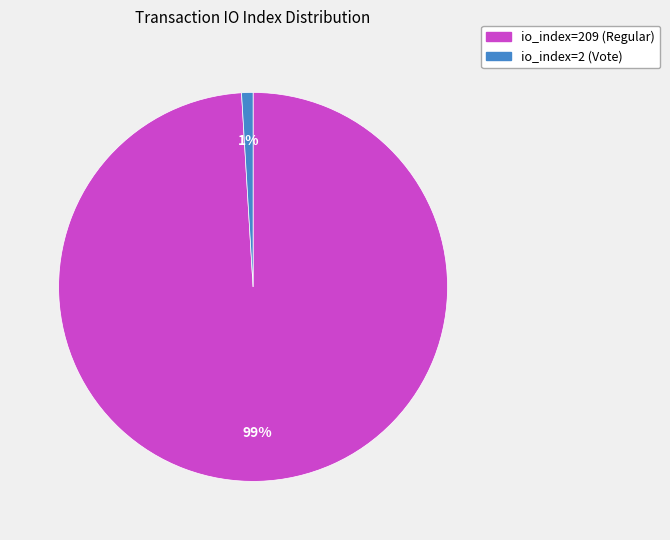

To the nearest percent, what portion does io_index=2 (Vote) represent?

1%